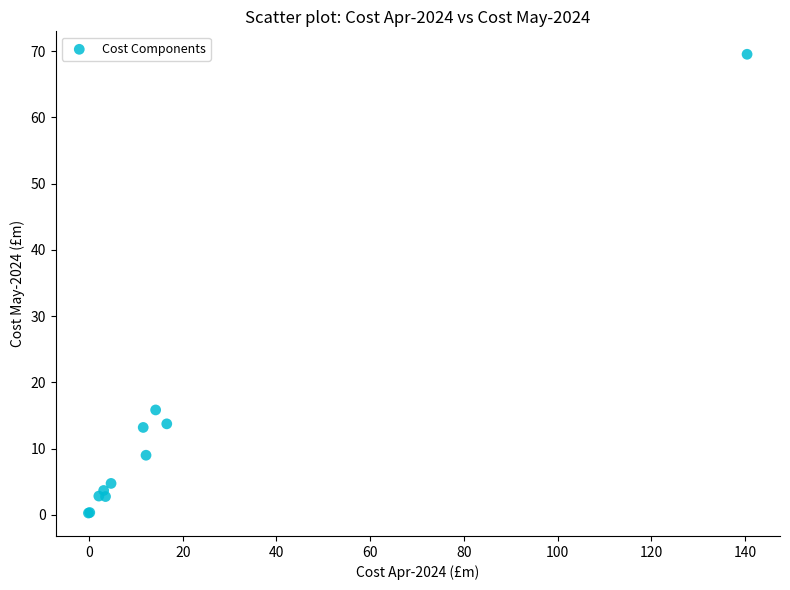

What Y value in the scatter plot is closest to 34?

15.8